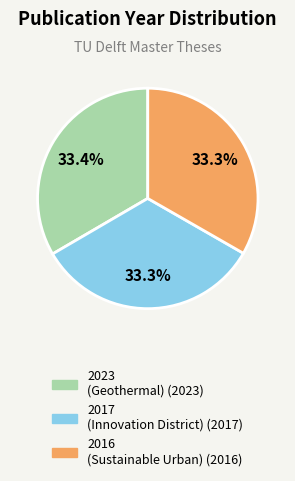

Is there a majority slice in this chart?

No